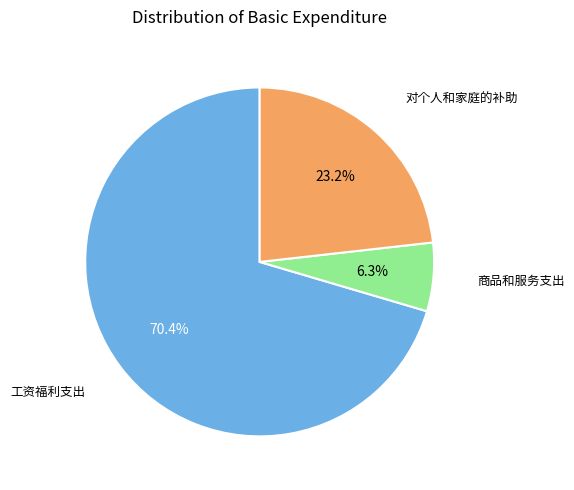

Is there any slice that represents more than half of the pie?

Yes